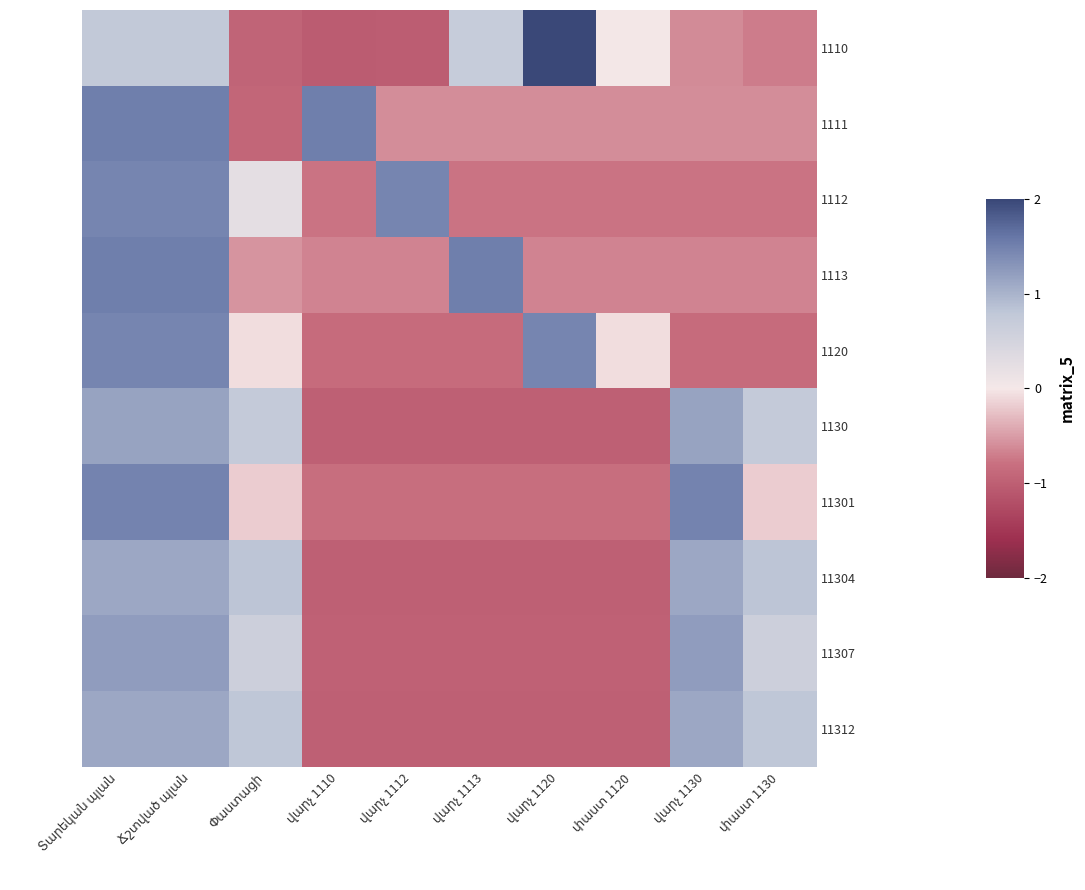

Is it true that 1113 equals -0.7 at փաստ 1120?

True